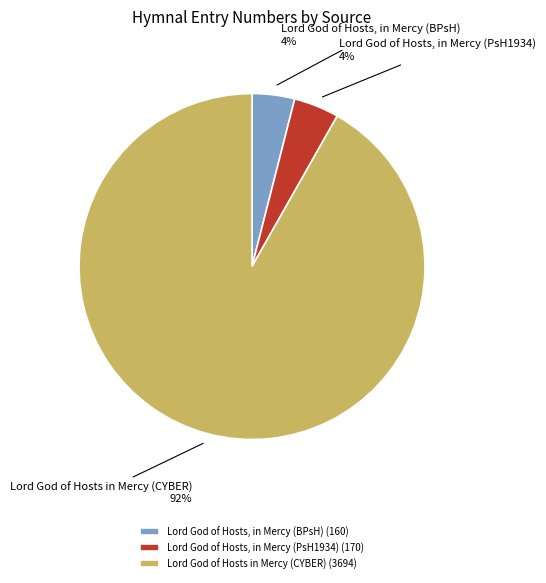

Which slice represents more than half of the pie?

Lord God of Hosts in Mercy (CYBER)